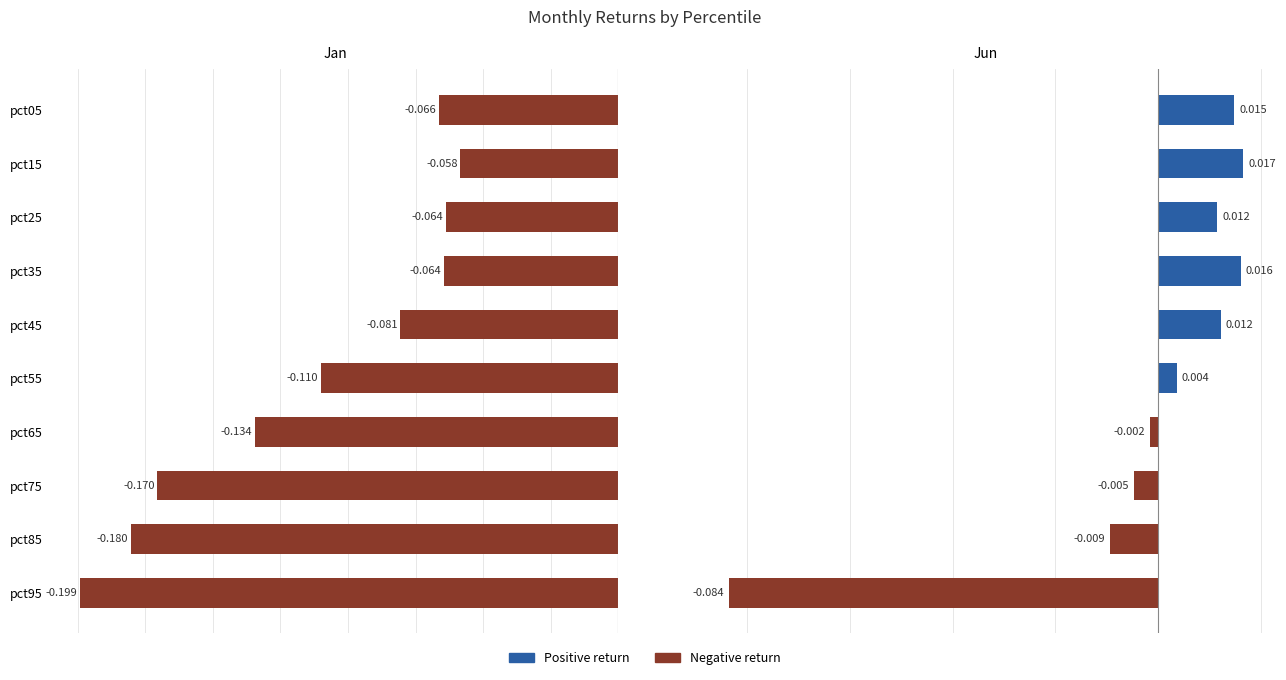

What is the difference between the second highest and second lowest values in the Jan series?

0.1